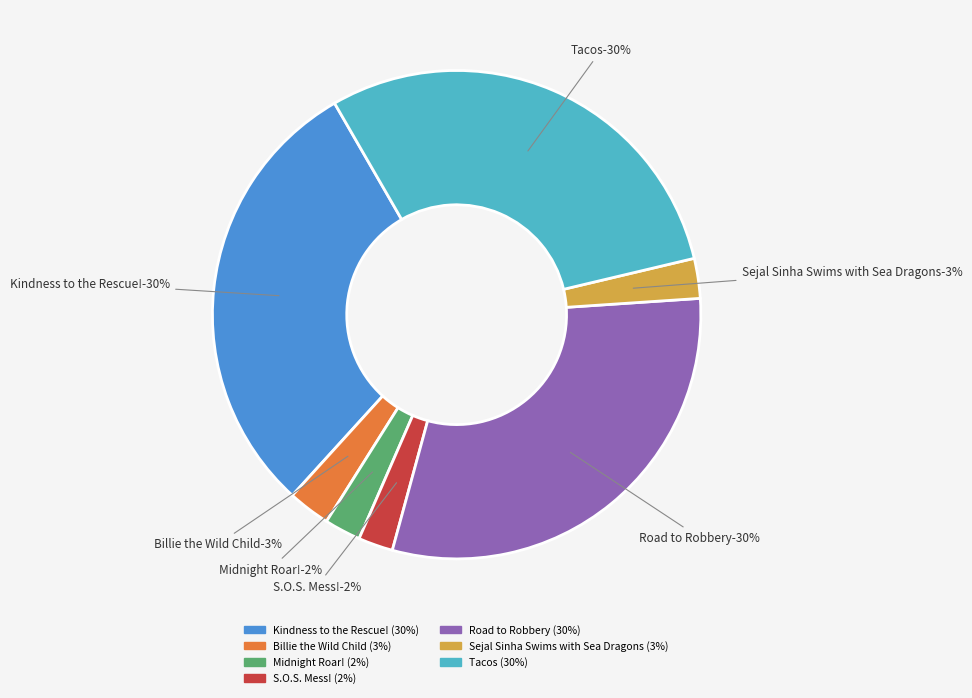

Rank the categories by value from highest to lowest.

Road to Robbery, Kindness to the Rescue!, Tacos, Billie the Wild Child, Sejal Sinha Swims with Sea Dragons, Midnight Roar!, S.O.S. Mess!